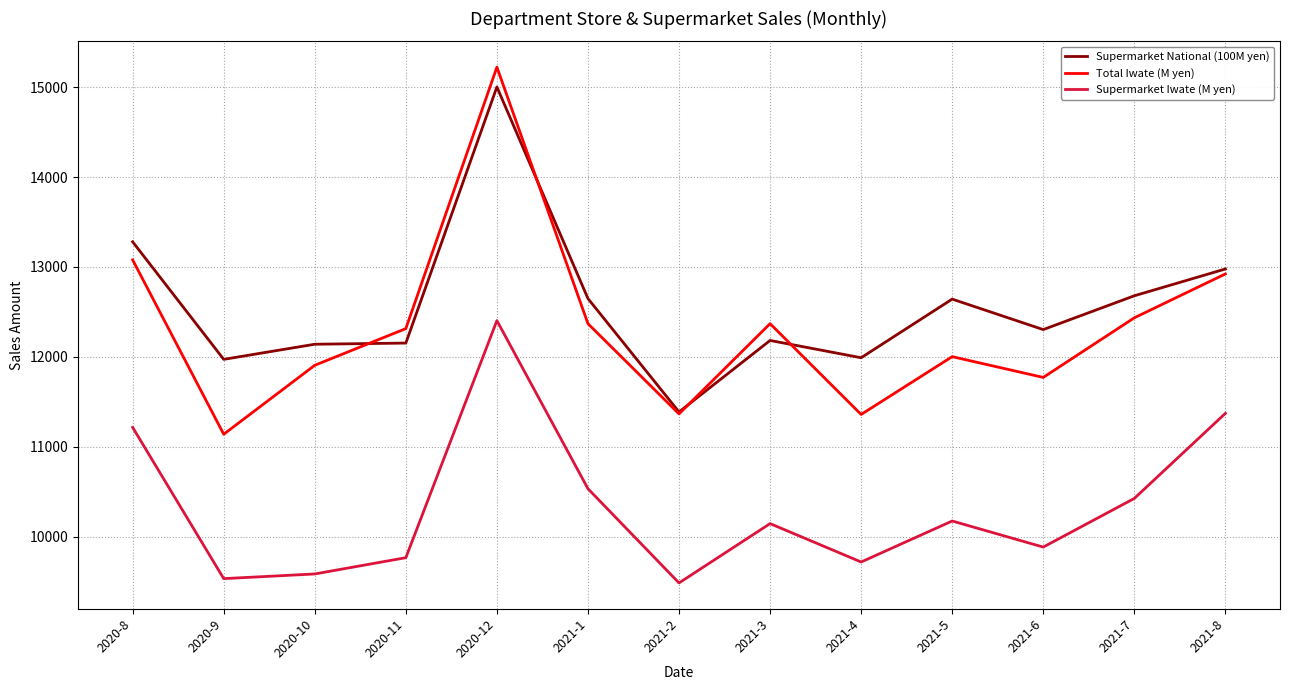

Which series changed the most between 2020-9 and 2021-8?

Supermarket Iwate (M yen)